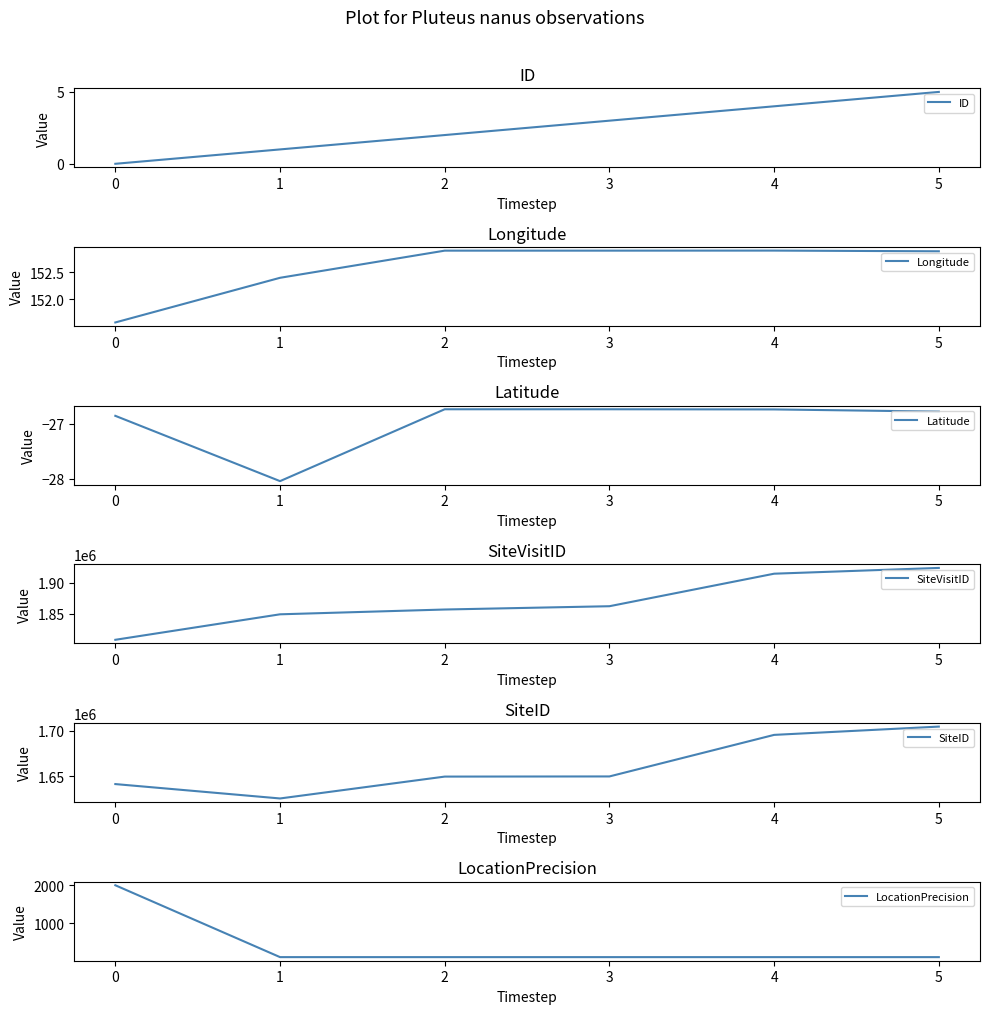

Which series has the largest range (max minus min)?

SiteVisitID